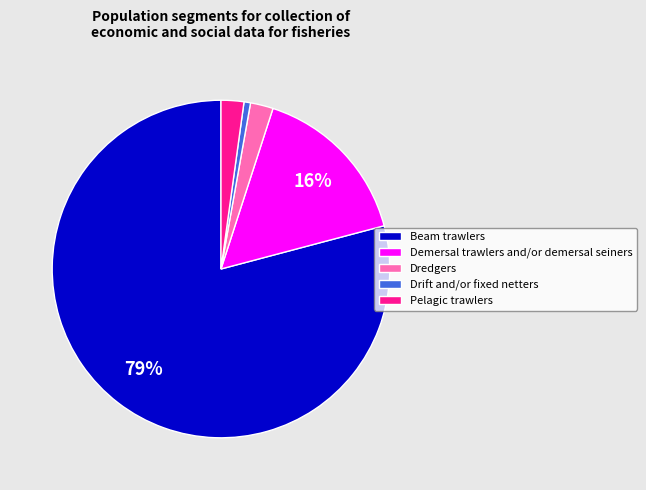

To the nearest percent, what is the combined percentage of Pelagic trawlers and Demersal trawlers and/or demersal seiners?

18%